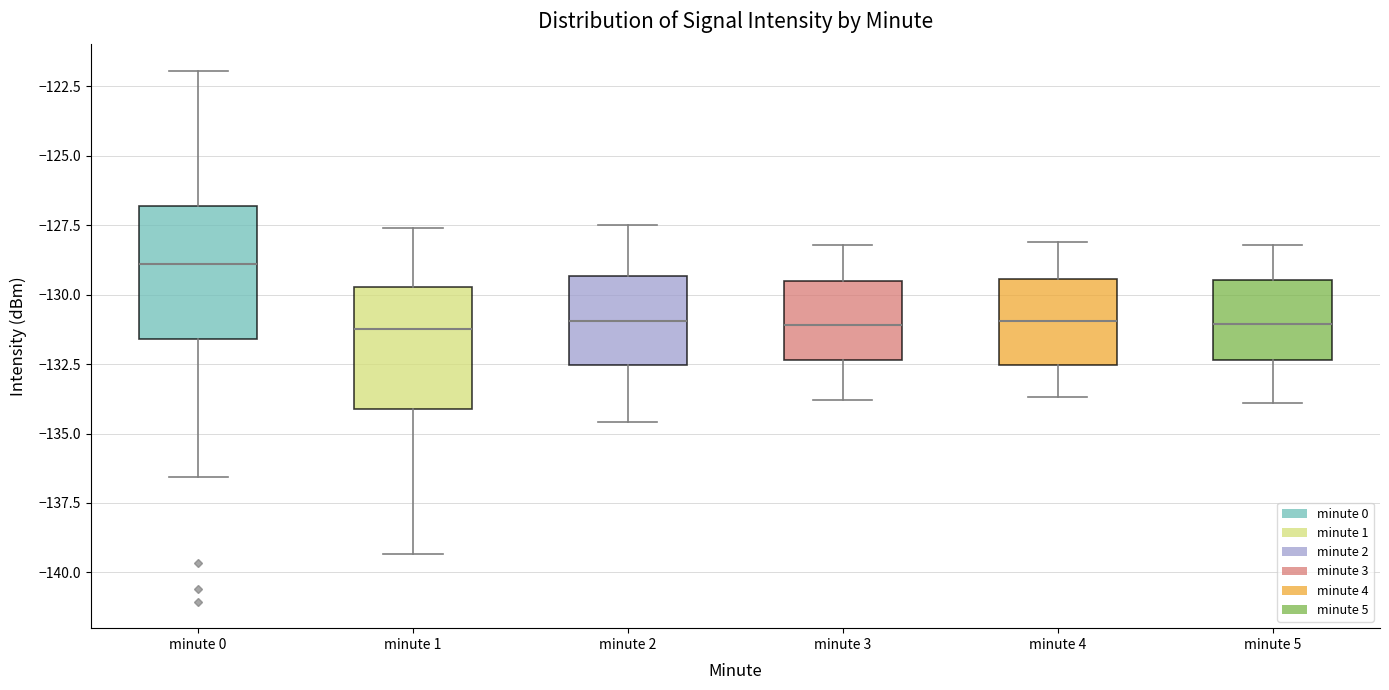

Reading left to right, read every box against the y-axis: the position of its median line, the range the box covers, and the ends of its whiskers. The values are not printed on the chart, so give them approximately, as read against the axis.

minute 0: median -129.0, box -131.5 to -127.0, whiskers -136.5 to -122.0
minute 1: median -131.0, box -134.0 to -129.5, whiskers -139.5 to -127.5
minute 2: median -131.0, box -132.5 to -129.5, whiskers -134.5 to -127.5
minute 3: median -131.0, box -132.5 to -129.5, whiskers -134.0 to -128.0
minute 4: median -131.0, box -132.5 to -129.5, whiskers -133.5 to -128.0
minute 5: median -131.0, box -132.5 to -129.5, whiskers -134.0 to -128.0